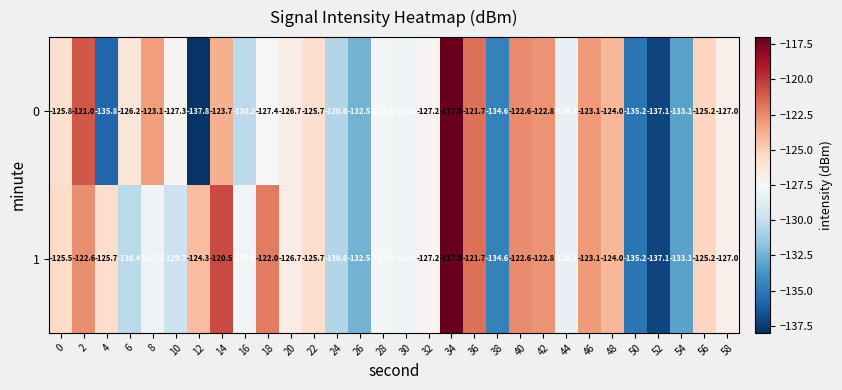

What is the total value across all series at 36?

-243.4